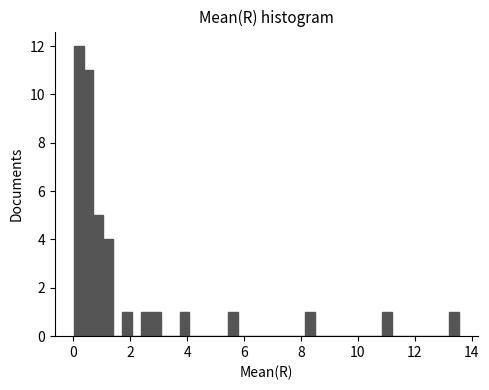

Around what value on the x-axis is the tallest bar? Give the approximate position of its centre, as read against the axis.

0.2